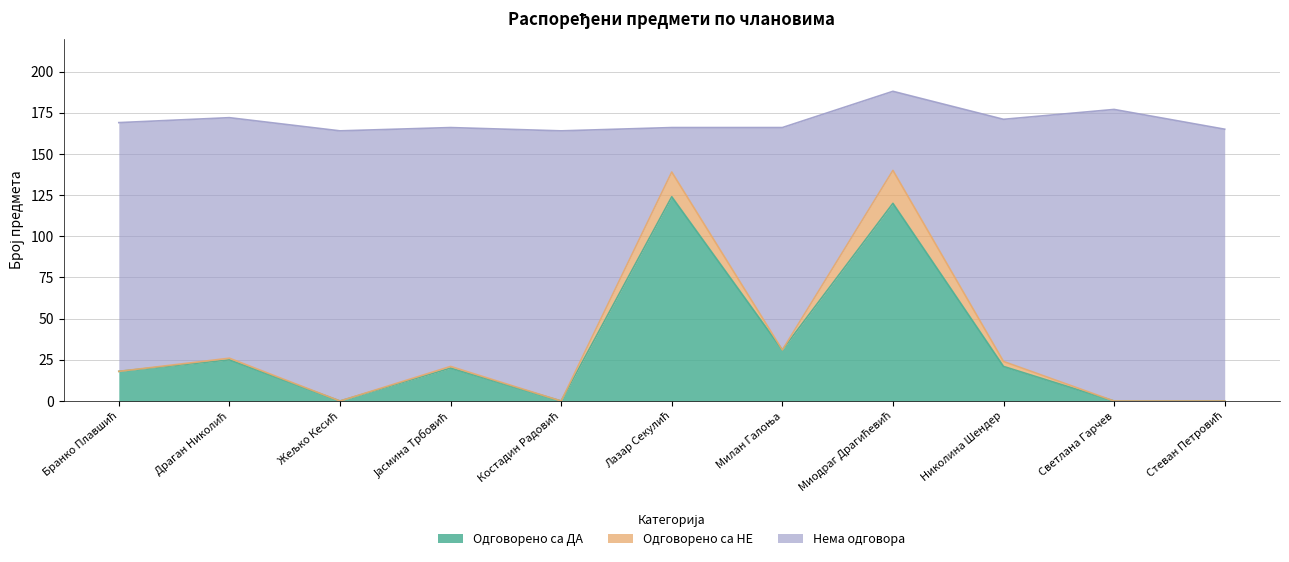

True or false: Нема одговора has a value of 90 at Лазар Секулић.

False